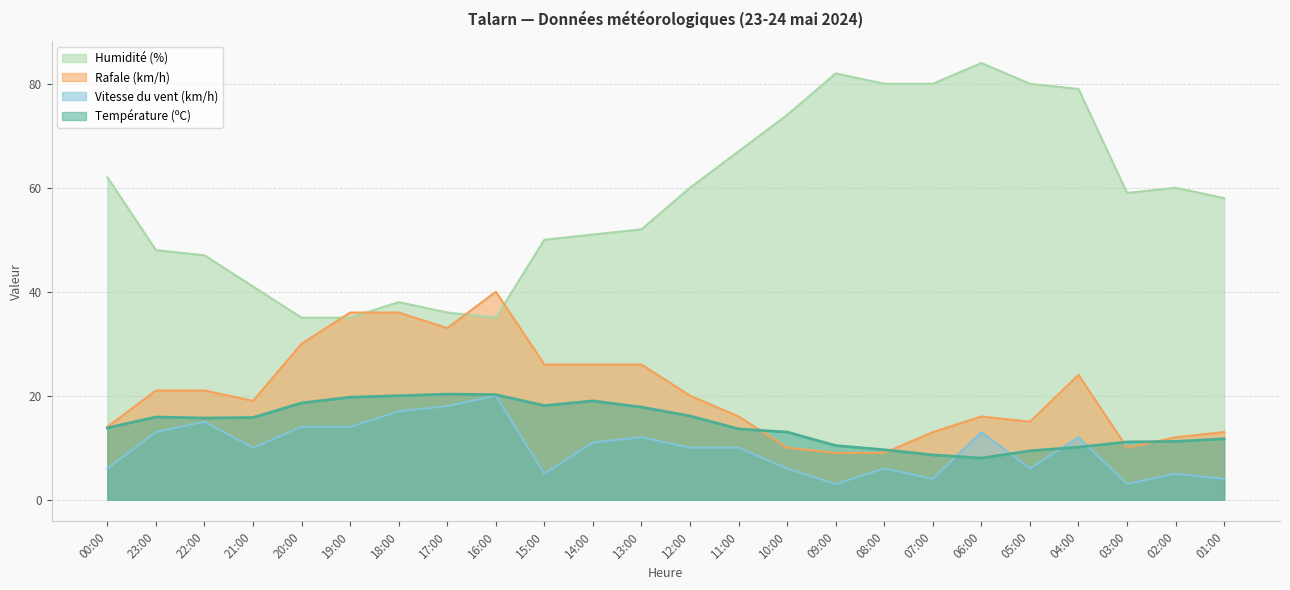

Rank the series by their maximum value, from highest to lowest.

Humidité (%), Rafale (km/h), Température (ºC), Vitesse du vent (km/h)